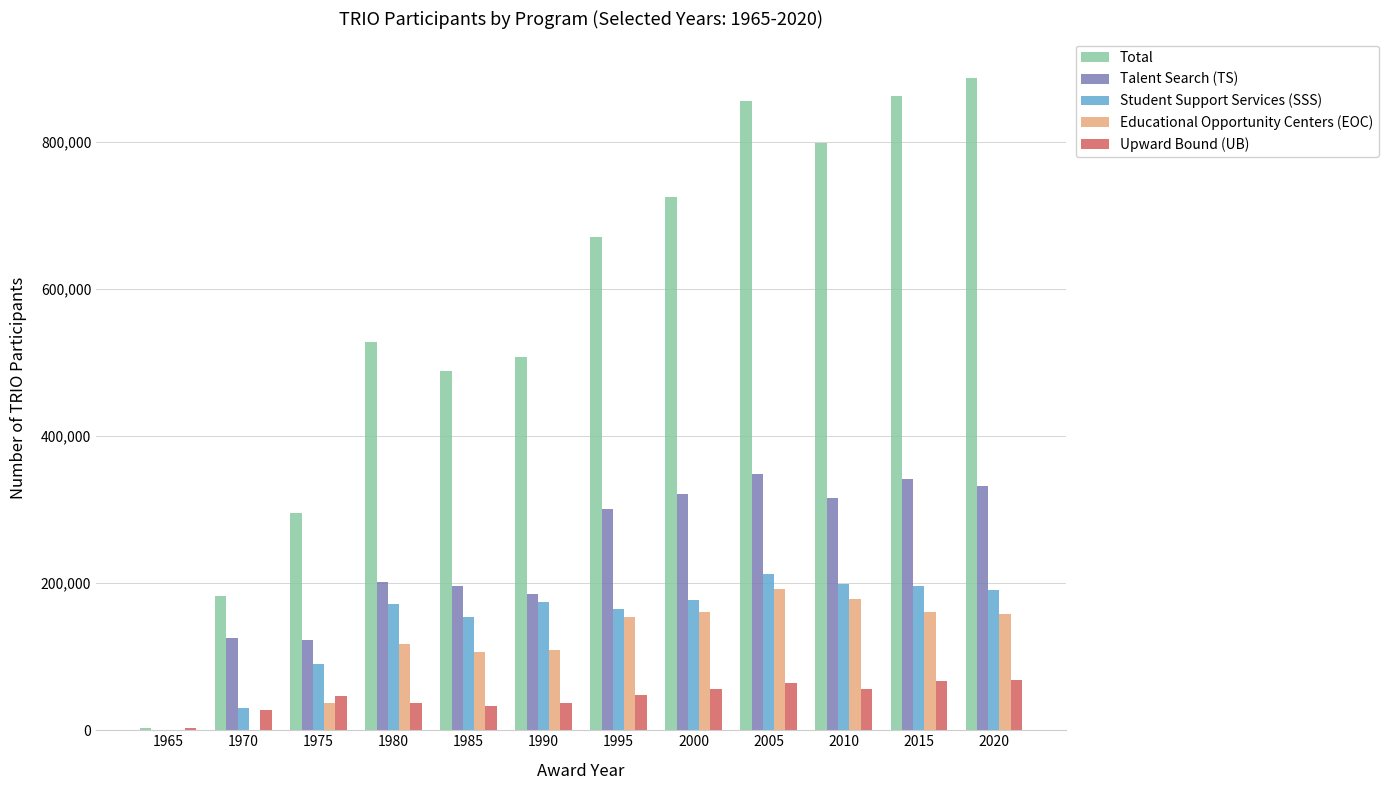

Where is Student Support Services (SSS) nearest to the value 106000?

1975